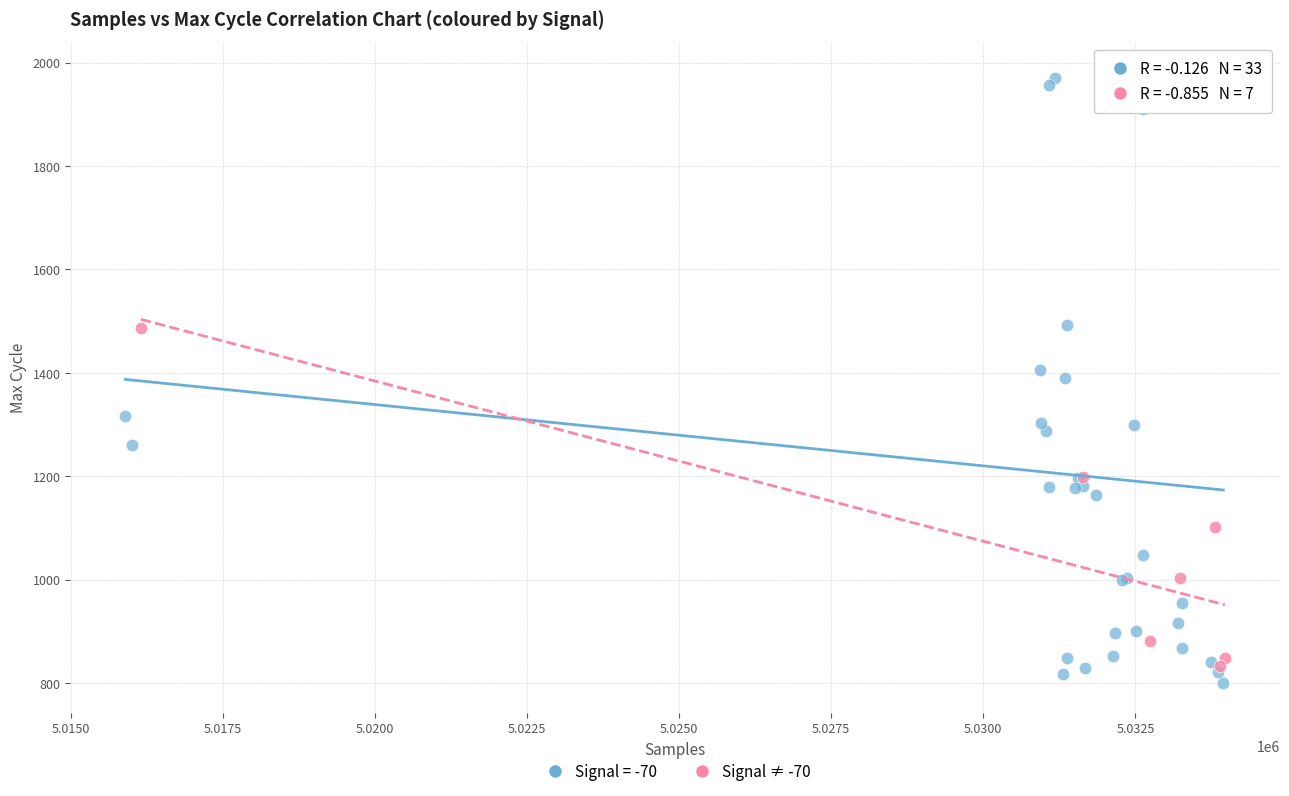

Which series reaches the maximum Y coordinate?

Signal = -70